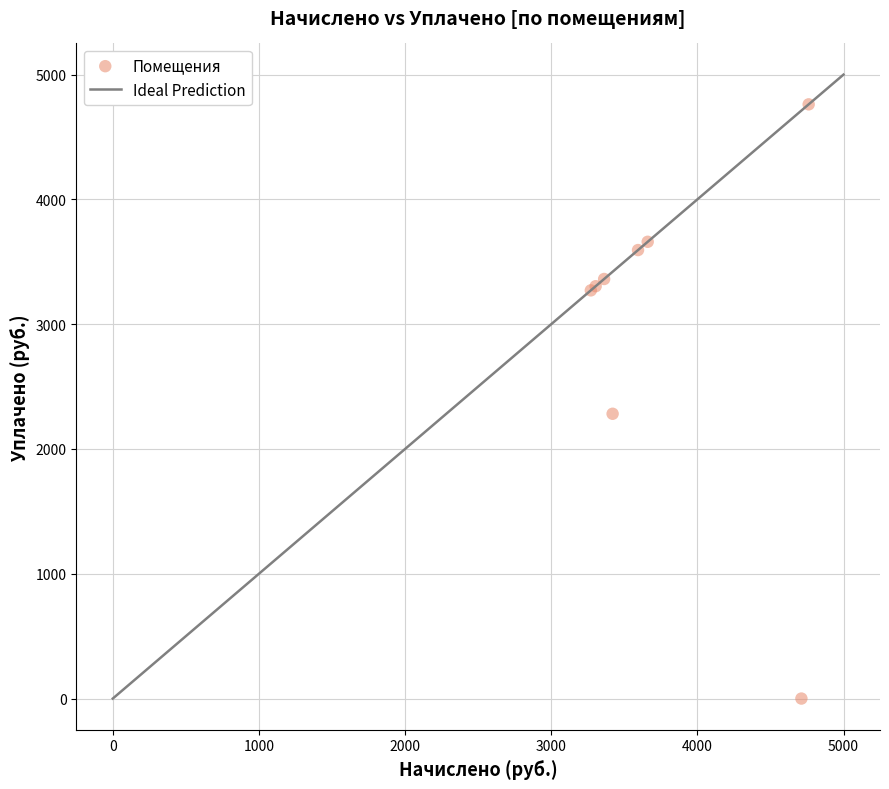

What Y value in the scatter plot is closest to 2380?

2281.8